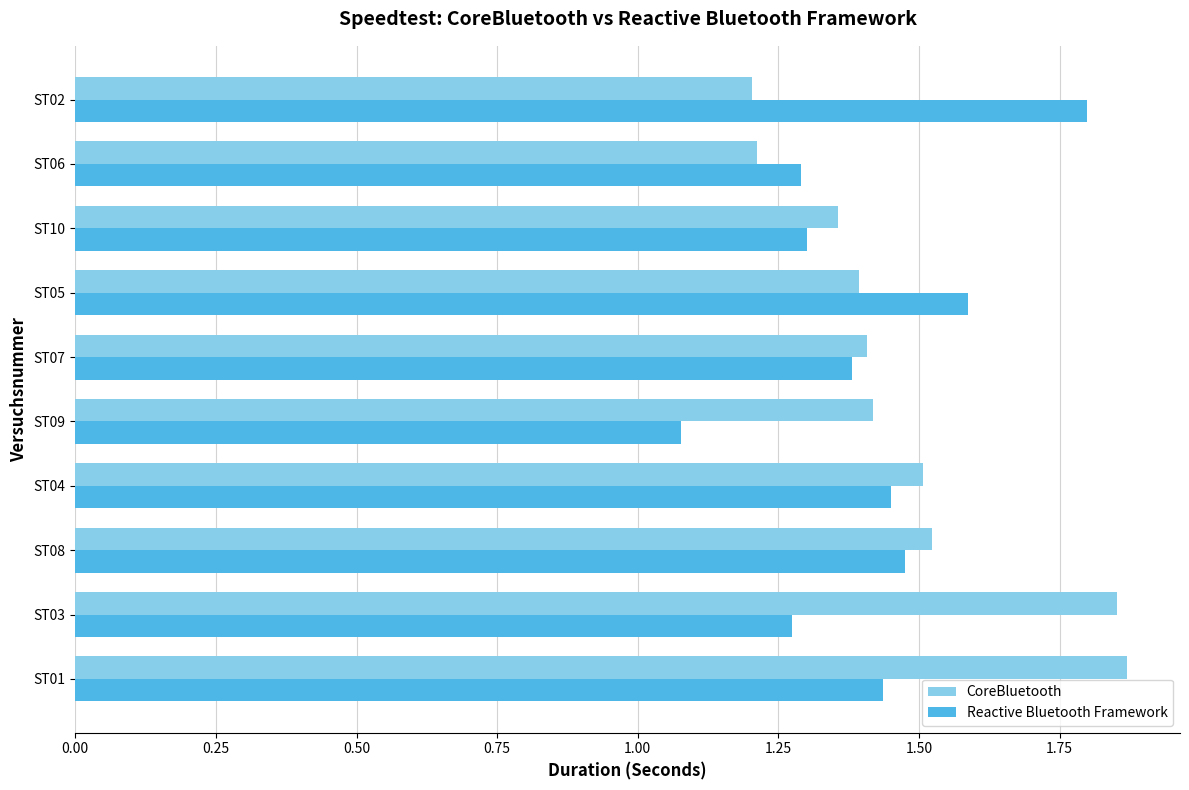

At how many categories does at least one series exceed 1?

10